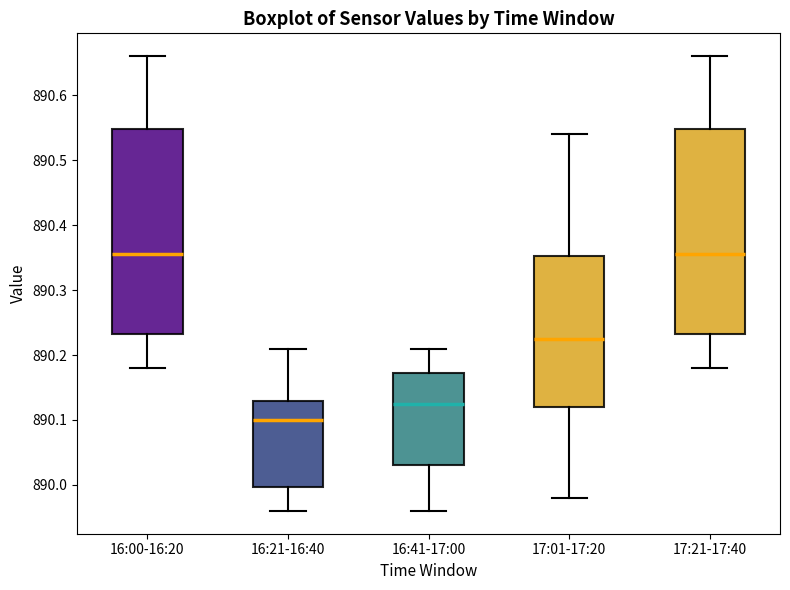

Reading left to right, transcribe this box plot: for each box, give where its median line is, the range the box spans, and where its two whiskers end, as read against the y-axis. The values are not printed on the chart, so give them approximately, as read against the axis.

16:00-16:20: median 890.36, box 890.23 to 890.55, whiskers 890.18 to 890.66
16:21-16:40: median 890.10, box 890.00 to 890.13, whiskers 889.96 to 890.21
16:41-17:00: median 890.13, box 890.03 to 890.17, whiskers 889.96 to 890.21
17:01-17:20: median 890.23, box 890.12 to 890.35, whiskers 889.98 to 890.54
17:21-17:40: median 890.36, box 890.23 to 890.55, whiskers 890.18 to 890.66